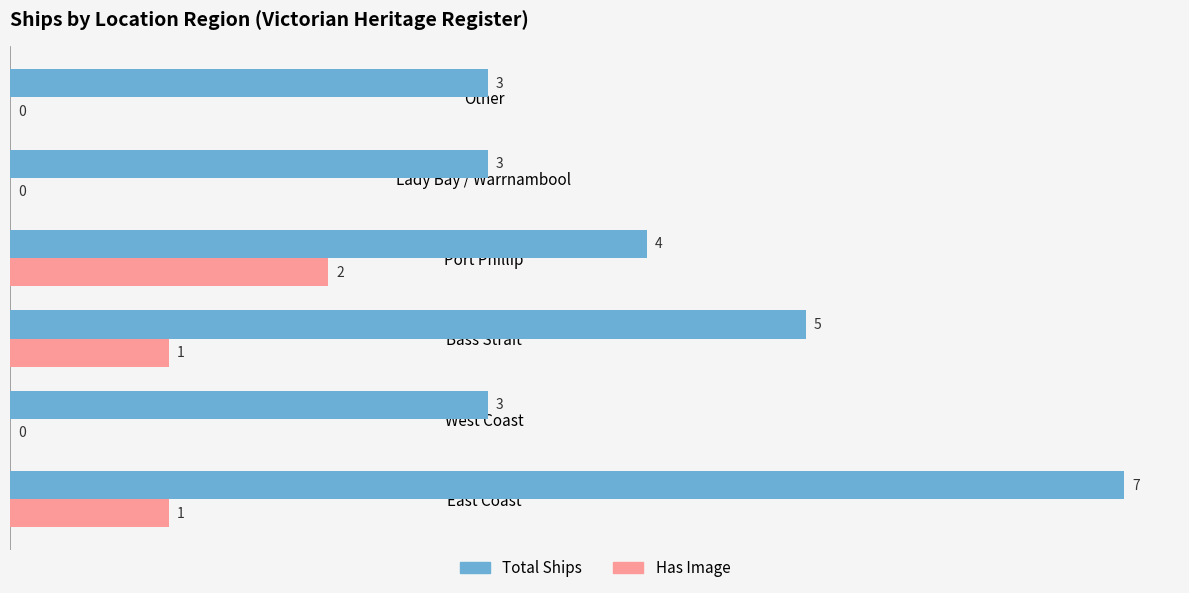

Between East Coast and Port Phillip, which series saw the biggest shift?

Total Ships